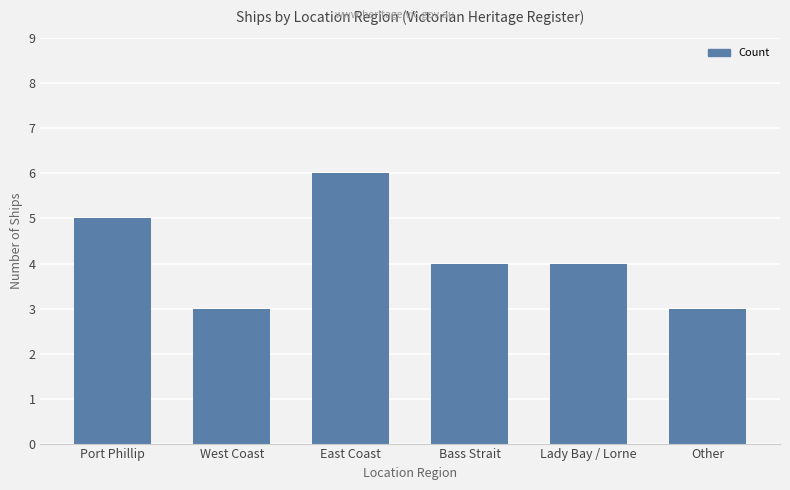

Read the value at Bass Strait.

4